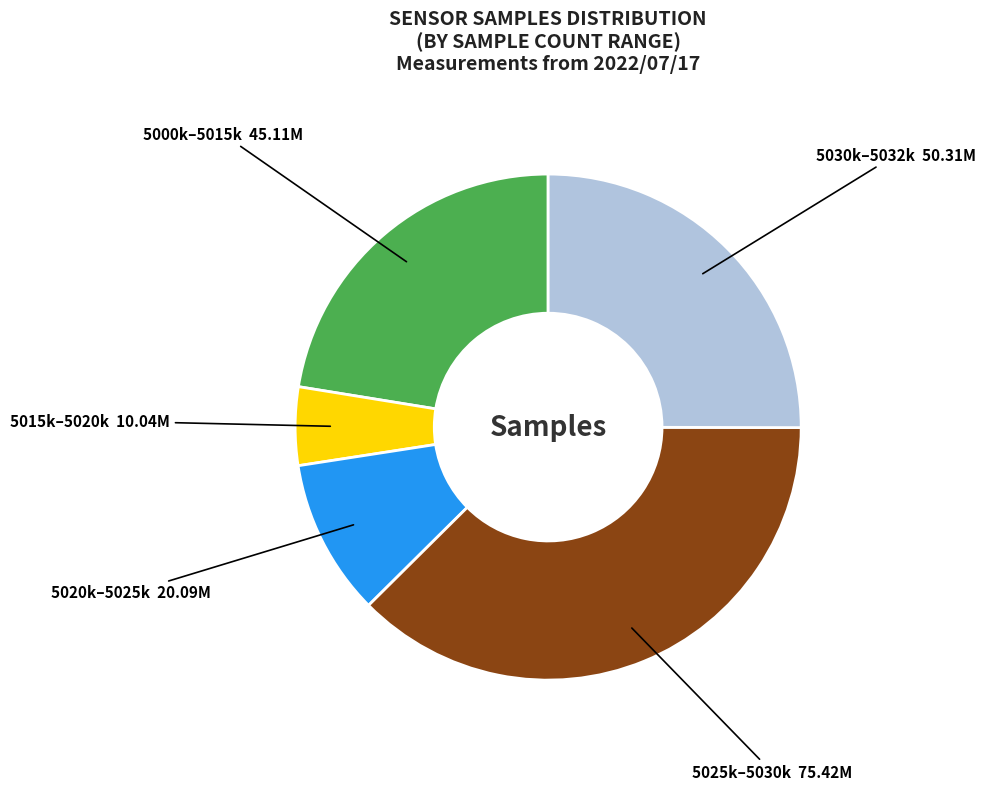

Which has a higher value, 5015k–5020k or 5030k–5032k?

5030k–5032k